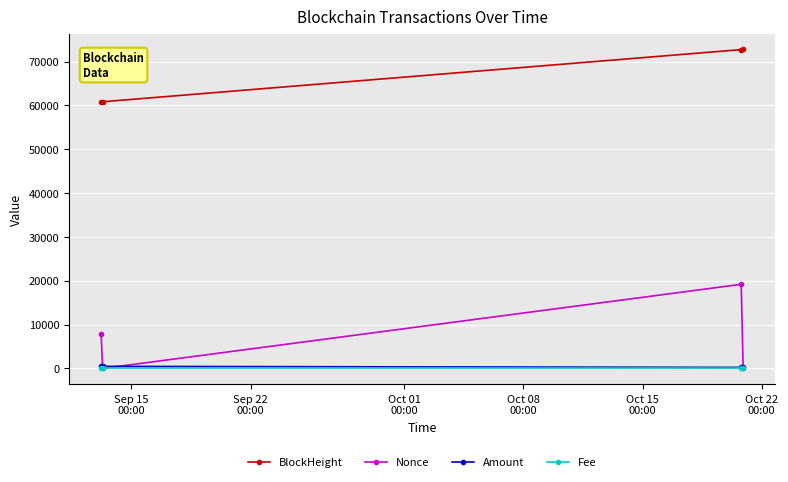

Which series has the largest range (max minus min)?

Nonce